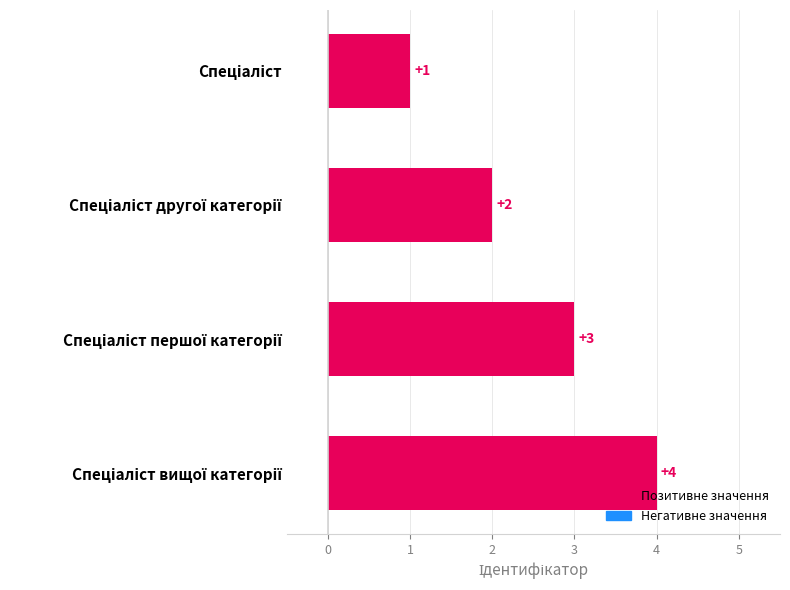

Does the chart contain any negative values?

No